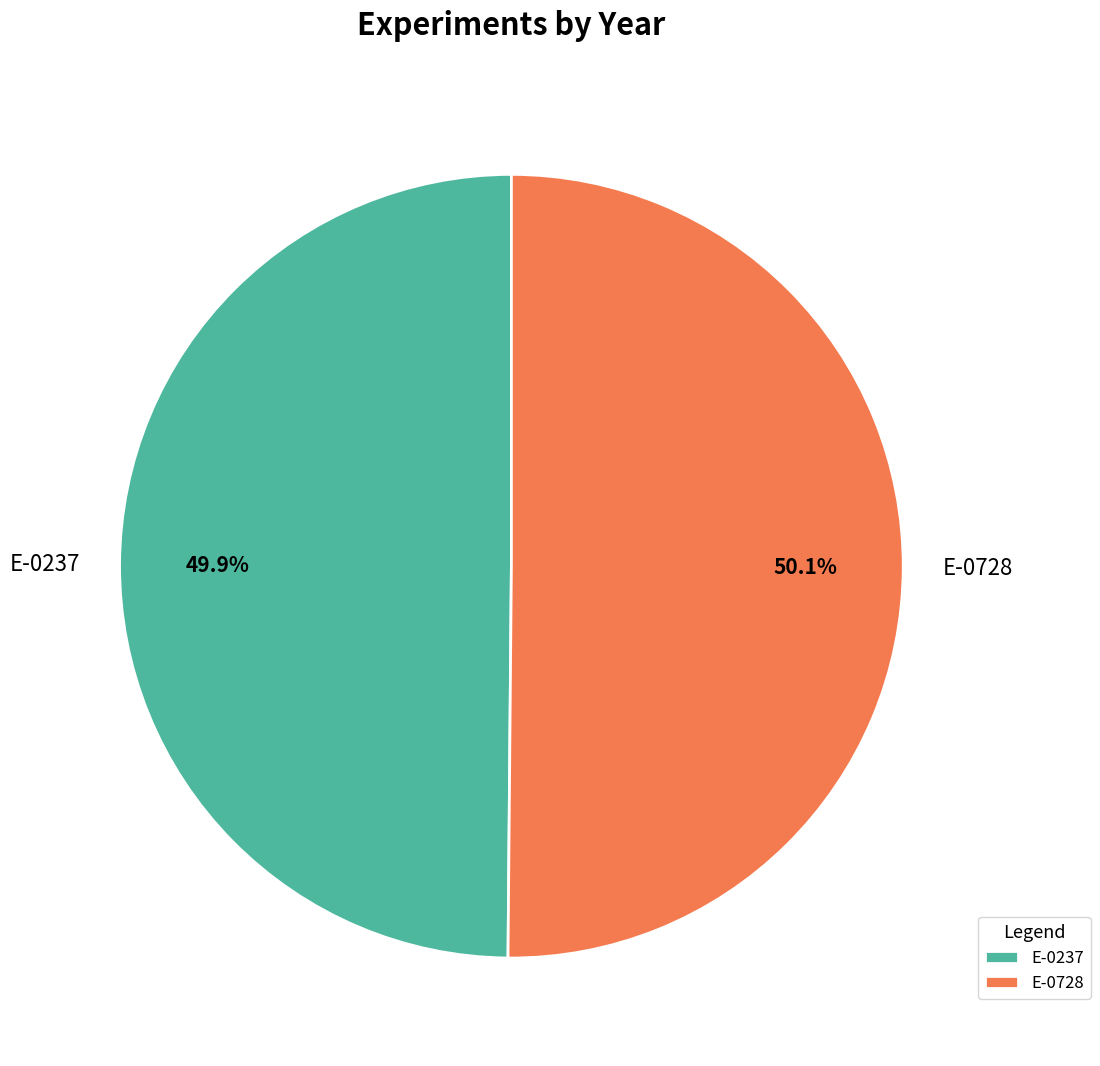

Approximately how many times larger is the value at E-0728 compared to E-0237?

1.0